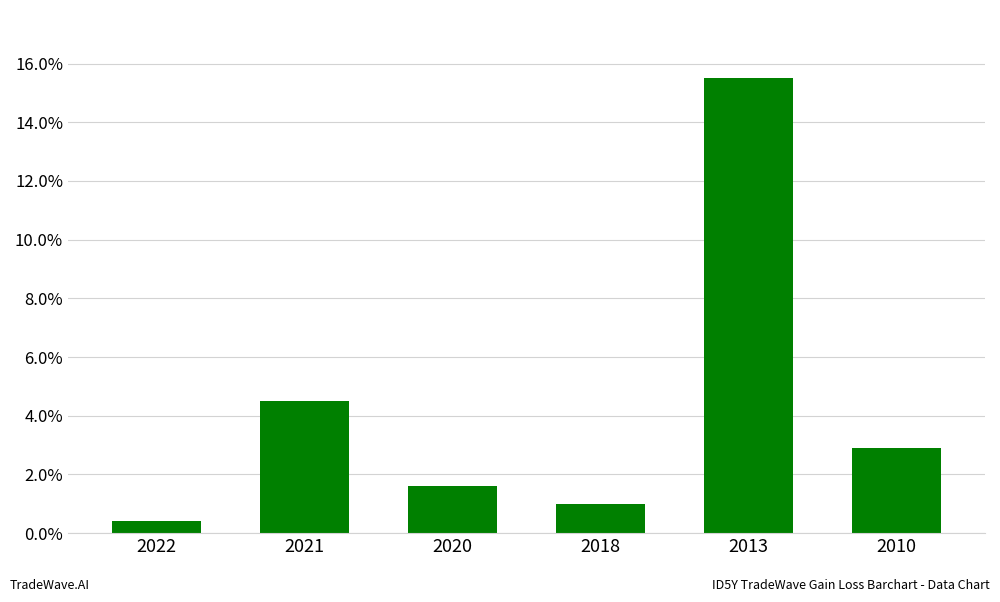

Does the chart contain stacked bars?

No